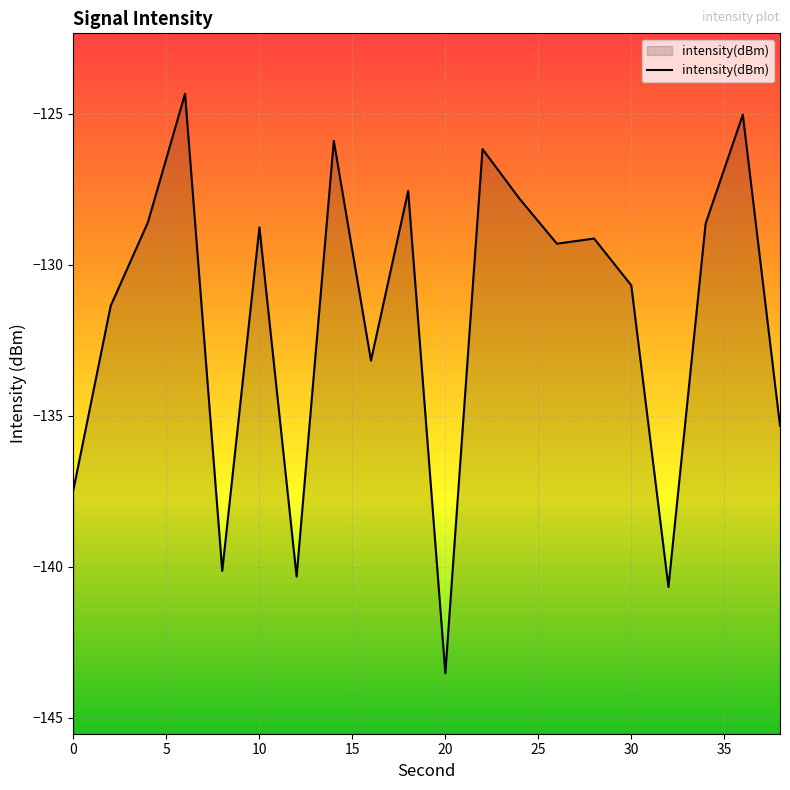

What is the maximum value shown in the chart?

-124.3